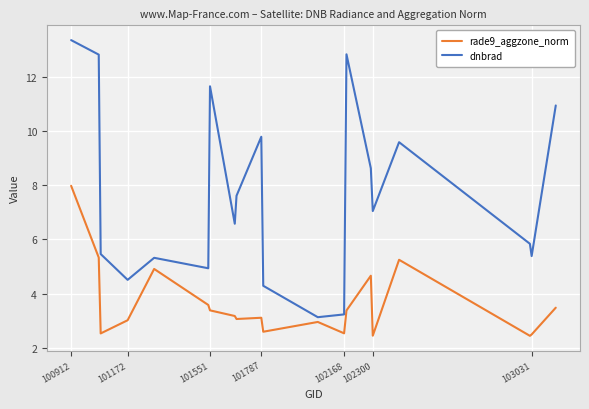

What is the average value of the dnbrad series?

7.6